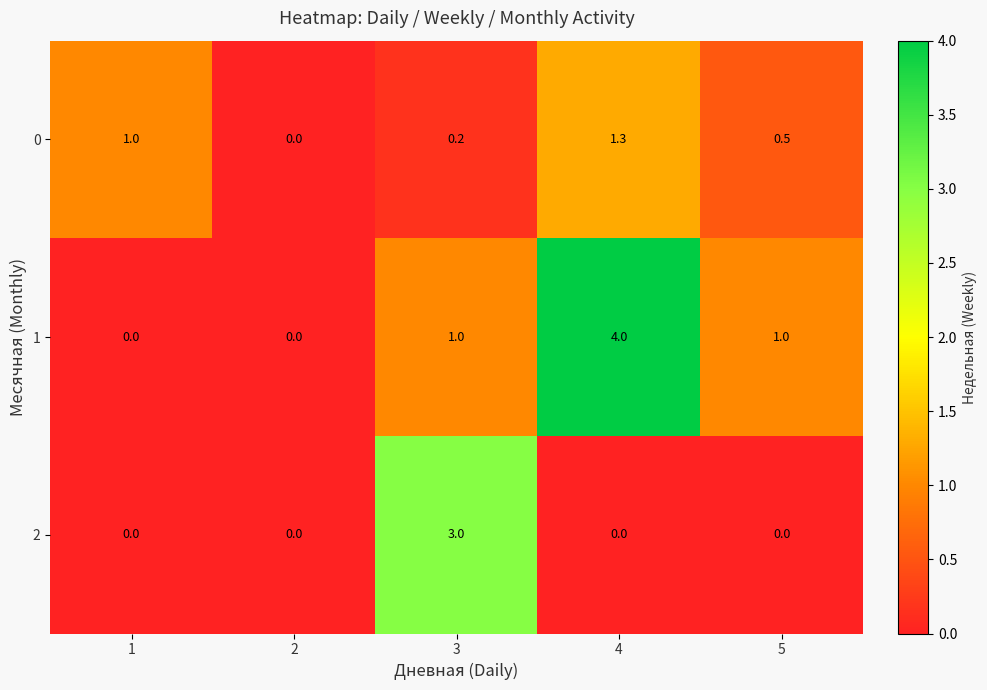

Count the number of data series in this chart.

3